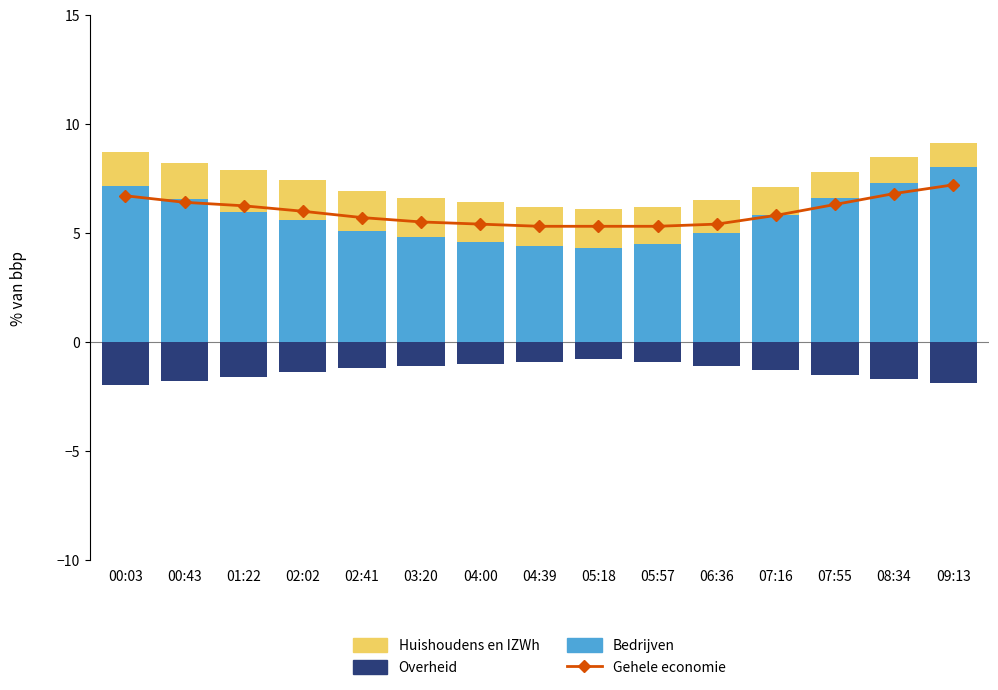

Is the value of Gehele economie at 05:57 greater than the value of Overheid at 04:39?

Yes